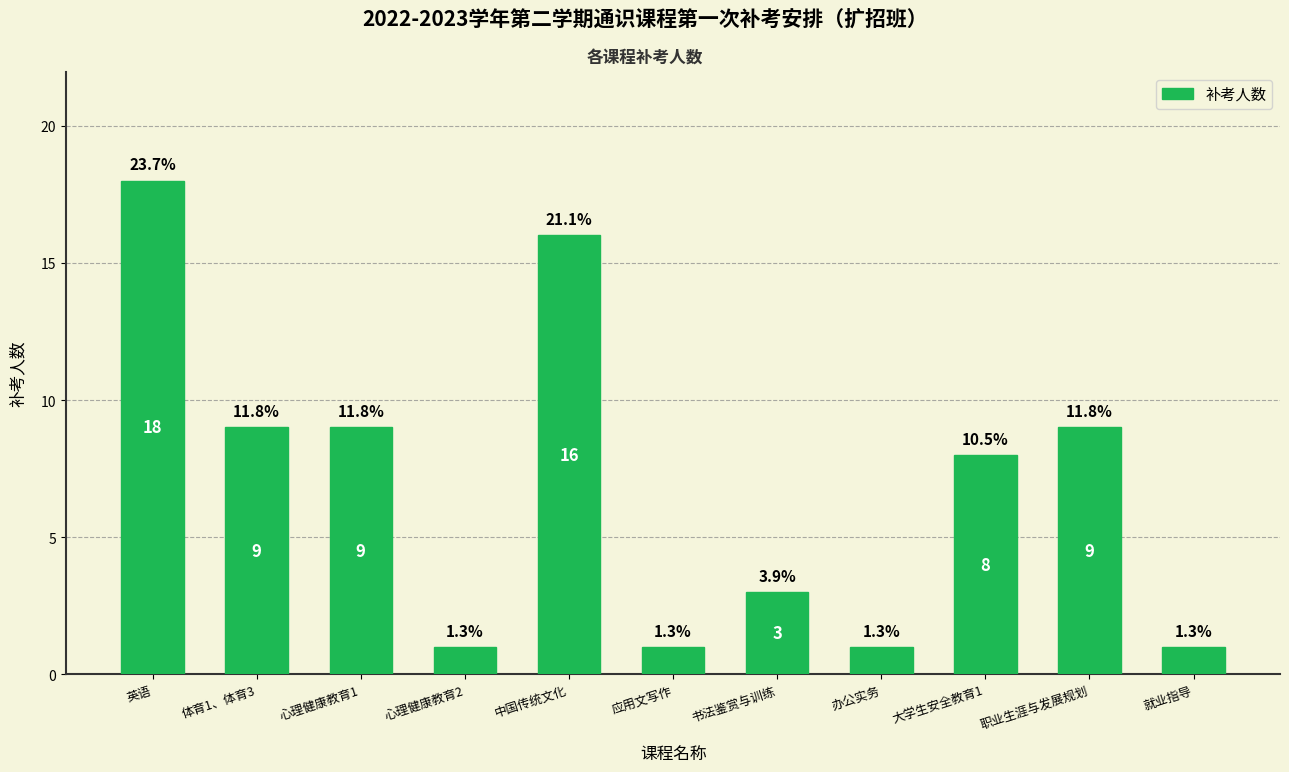

How many bars are there in total?

11